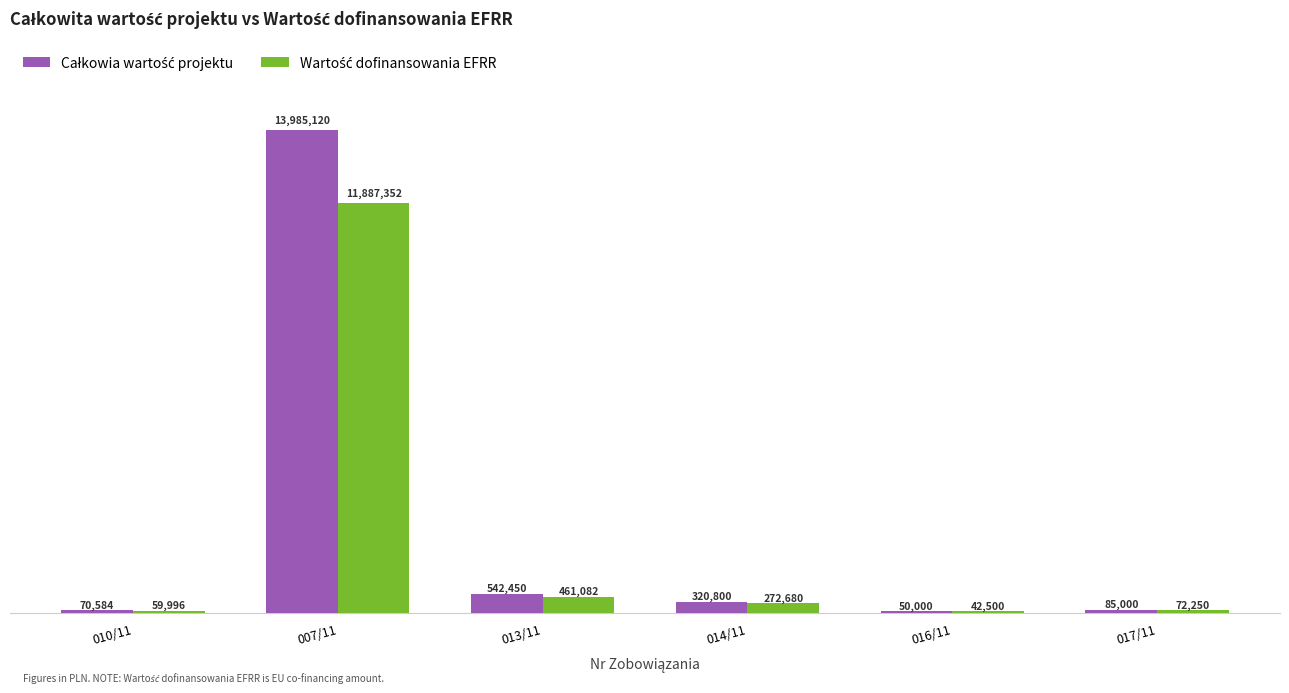

Does the chart contain stacked bars?

No